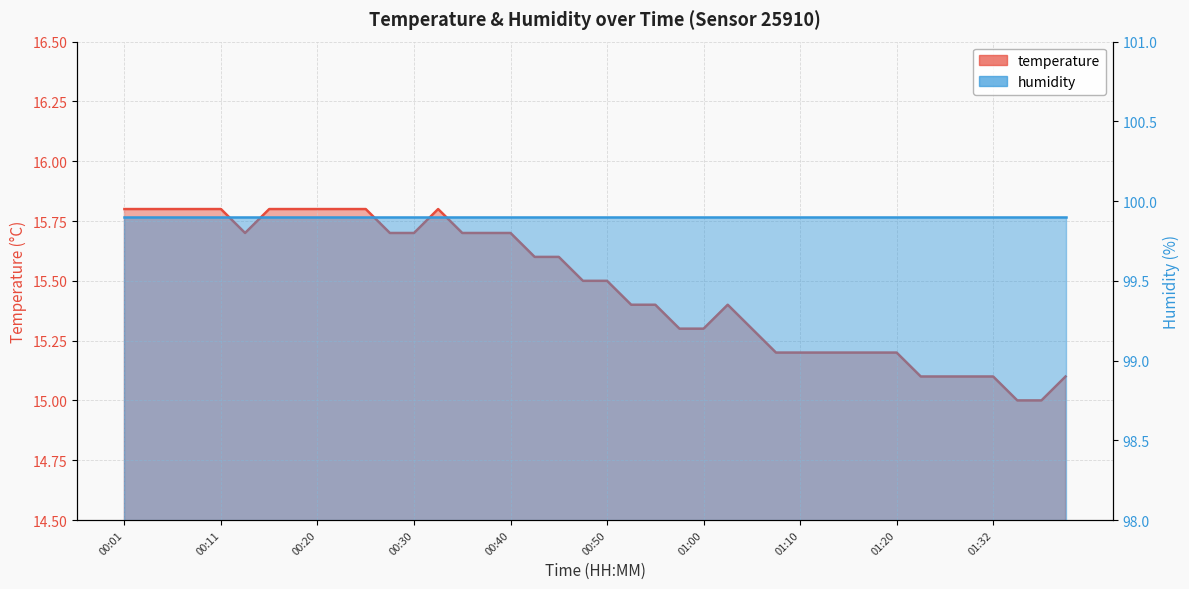

What value does the data have at 00:03?

15.8